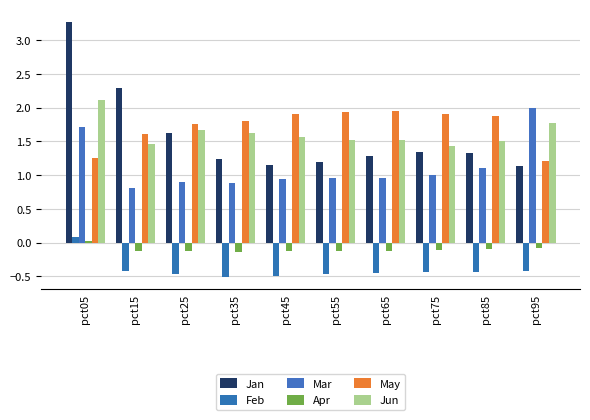

What is the total value across all series at pct45?

5.0